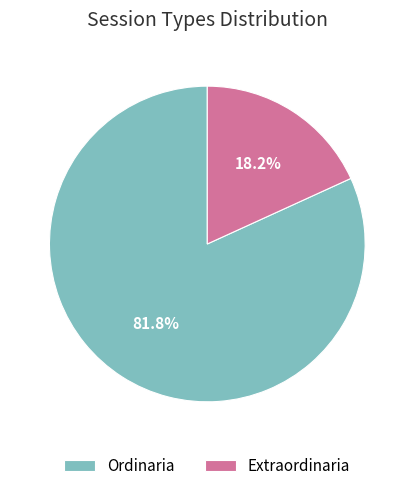

To the nearest percent, what is the difference between the largest and smallest slice percentages?

64%